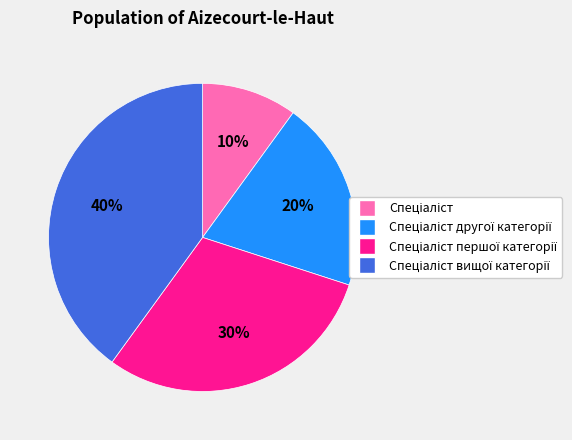

Is there a majority slice in this chart?

No